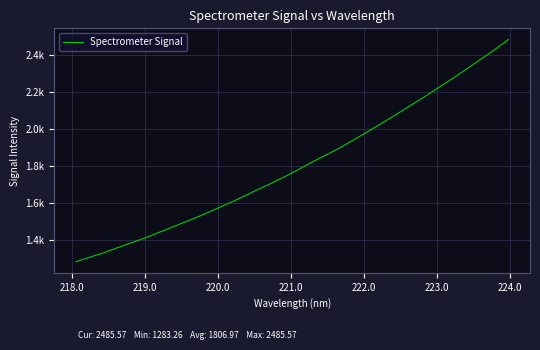

Does the chart display data point markers on the line(s)?

No